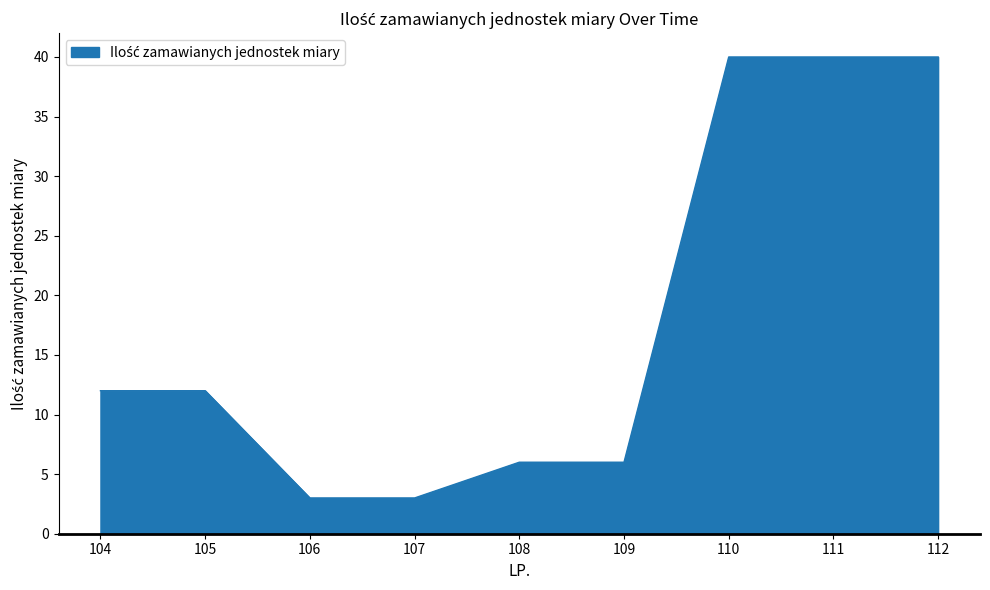

True or false: the data shows 5 at 106.

False